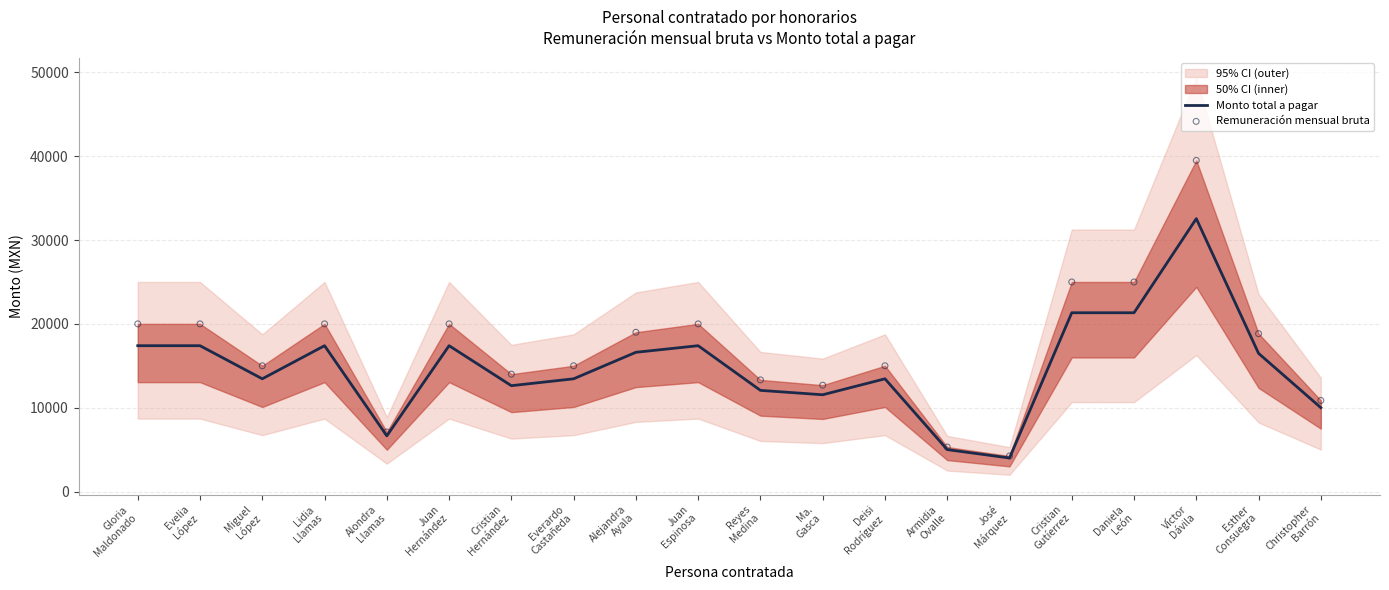

What is the minimum value for Monto total a pagar?

4000.0